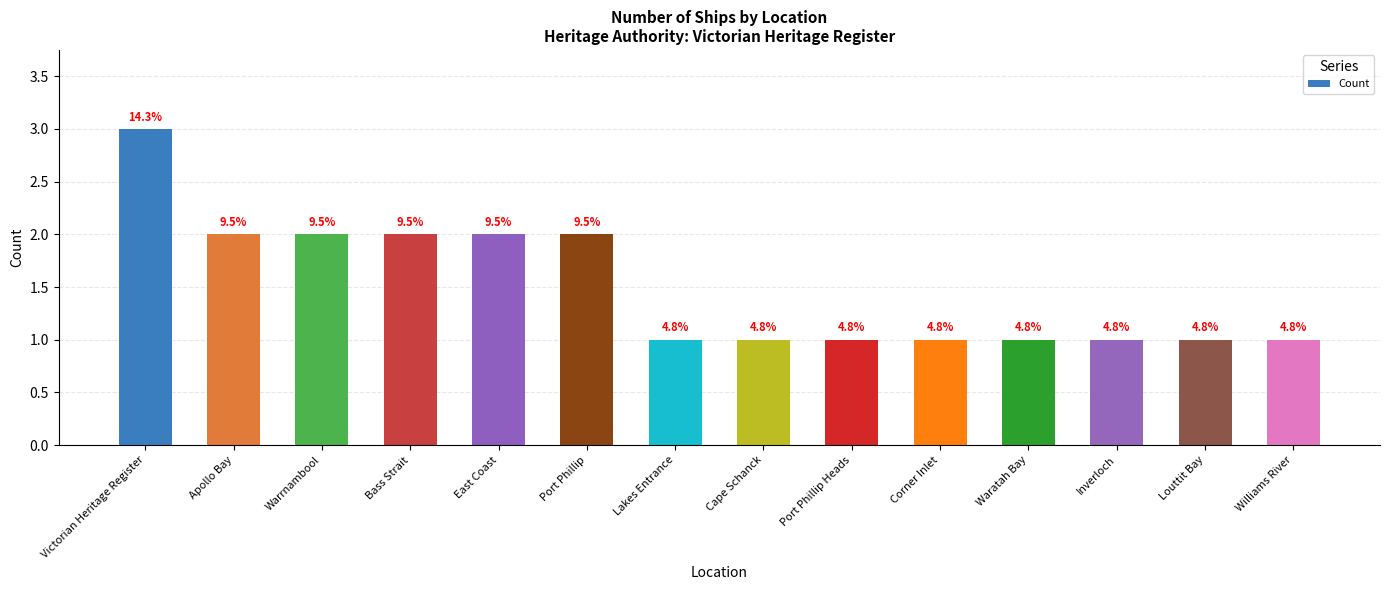

Is it true that the value at Lakes Entrance is 1?

True